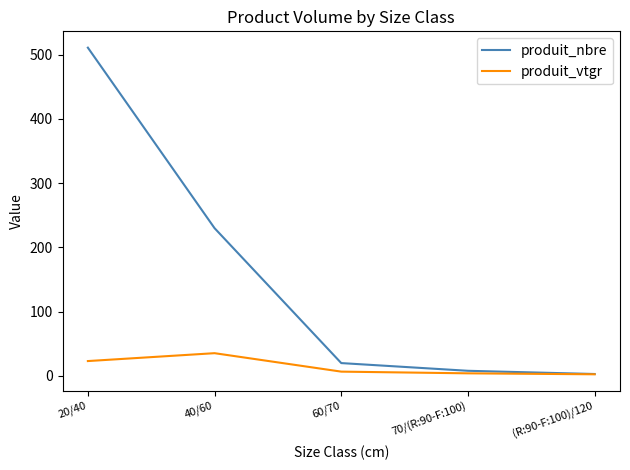

What is the lowest value of the produit_nbre series?

3.0